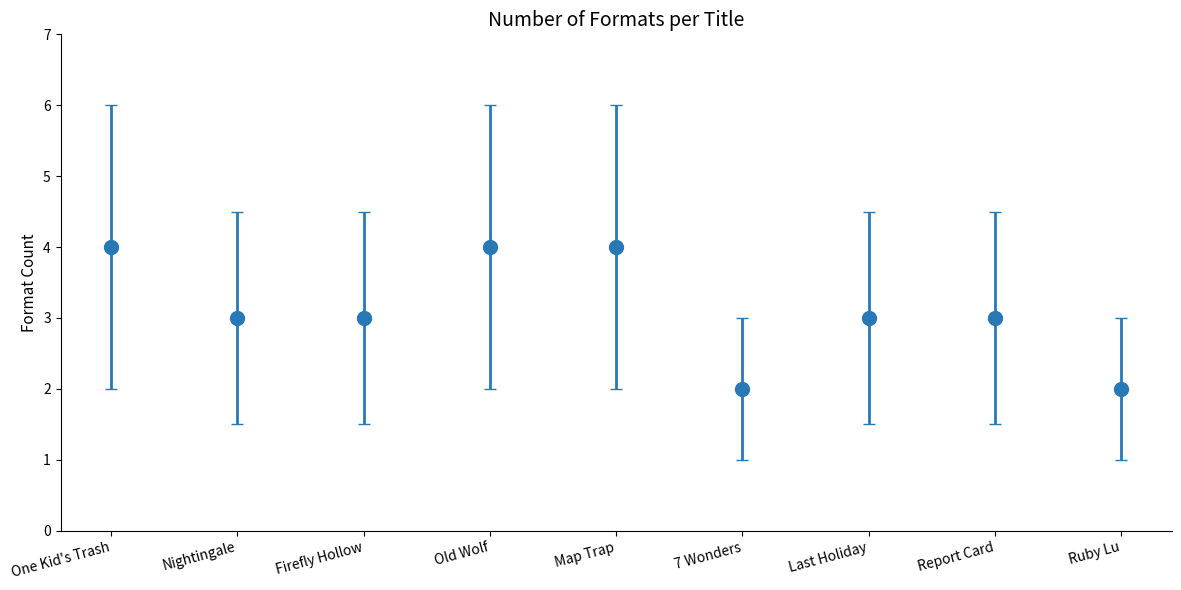

What is the ratio of the value at One Kid's Trash to the value at Old Wolf?

1.0